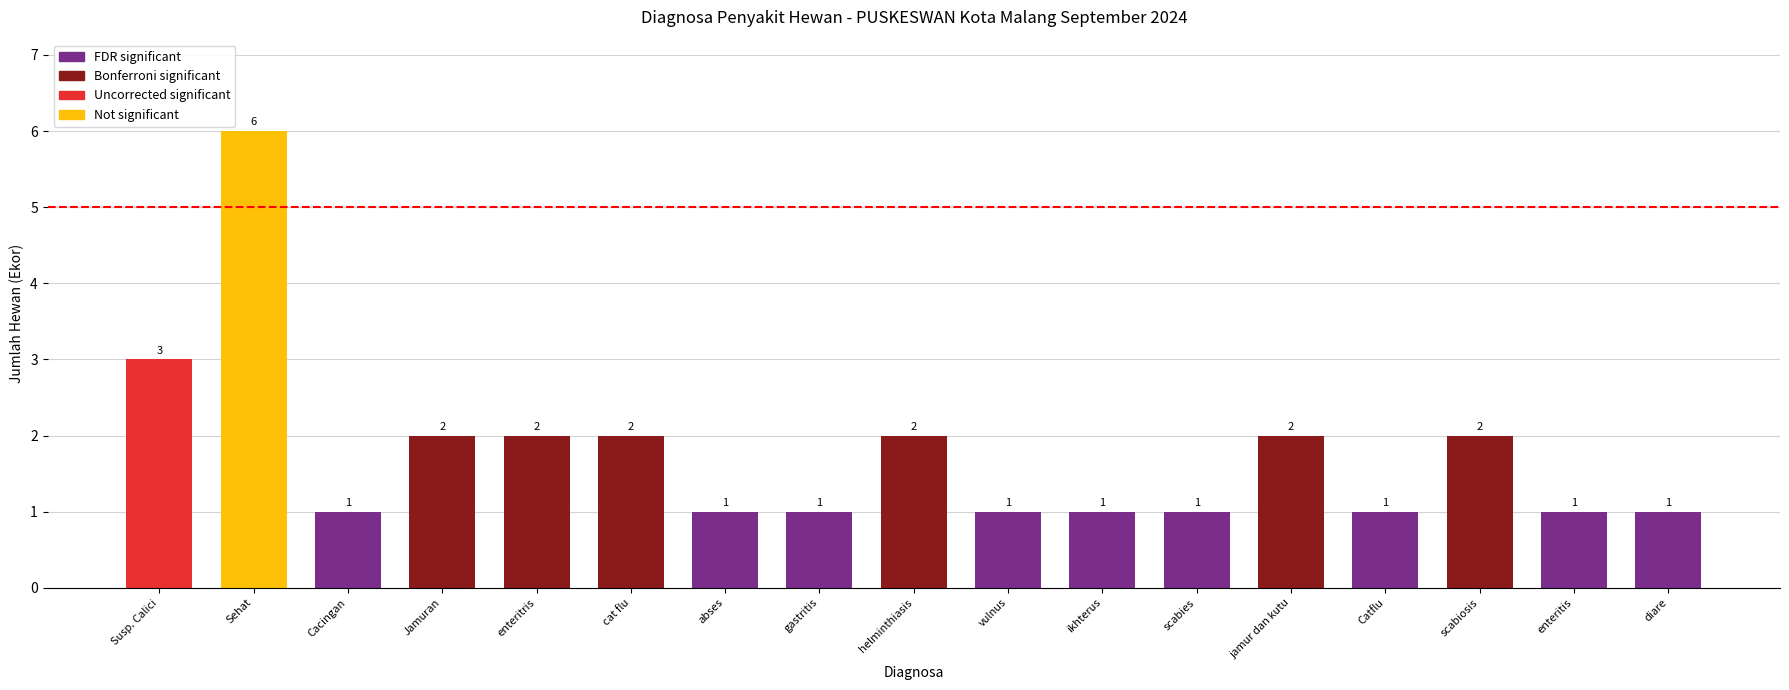

Reading left to right, extract all data points from this chart.

3	6	1	2	2	2	1	1	2	1	1	1	2	1	2	1	1